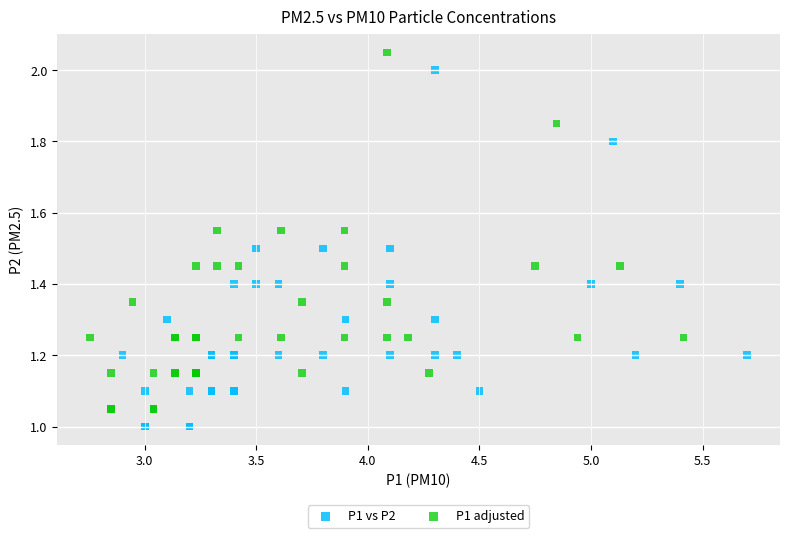

Which series reaches the minimum Y coordinate?

P1 vs P2